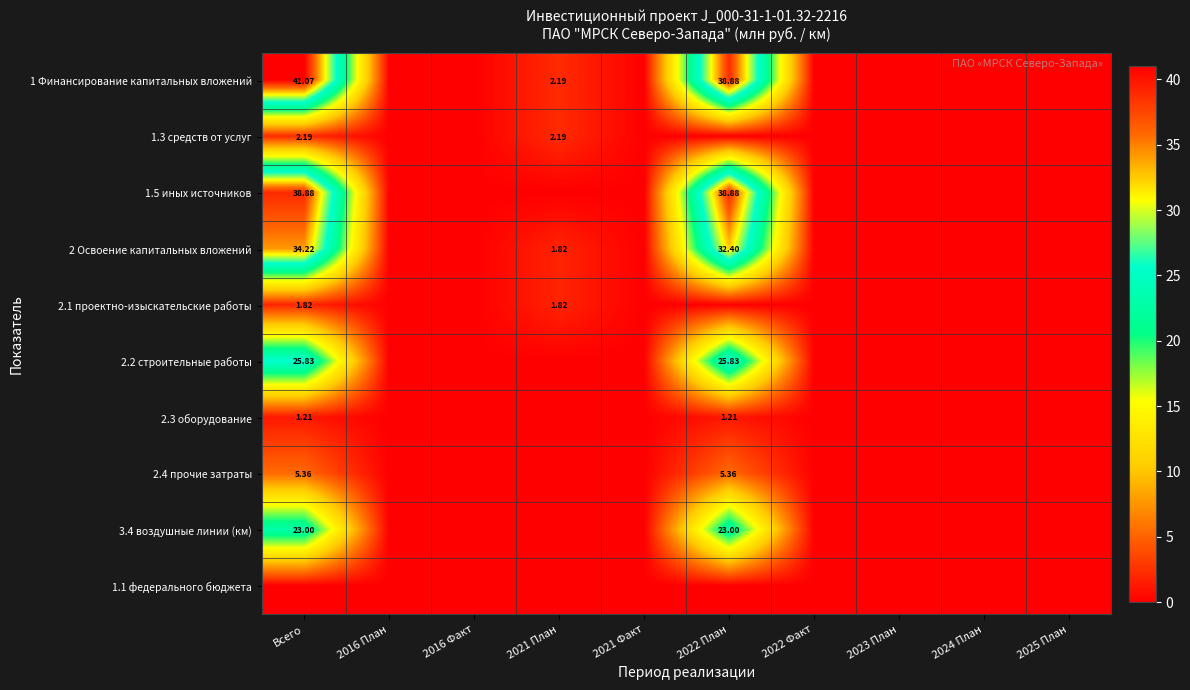

True or false: 2.3 оборудование has a value of 0.0 at 2022 Факт.

True